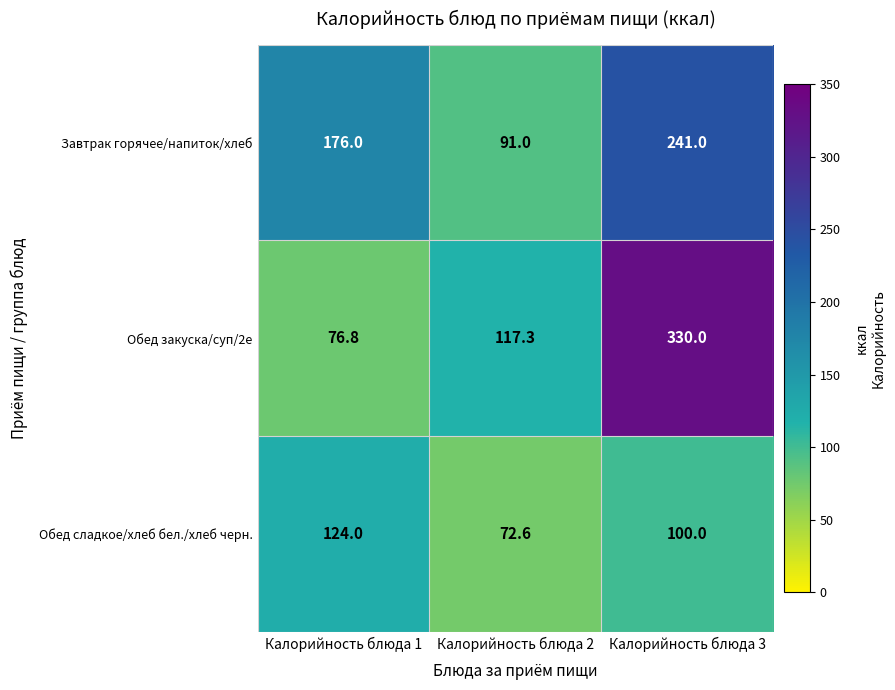

Which series has the widest spread of values?

Обед закуска/суп/2е